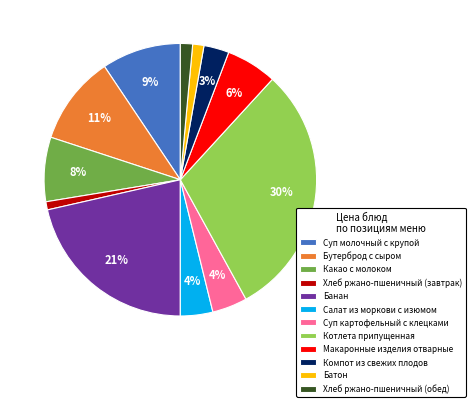

Does Банан represent more than half of the total?

No